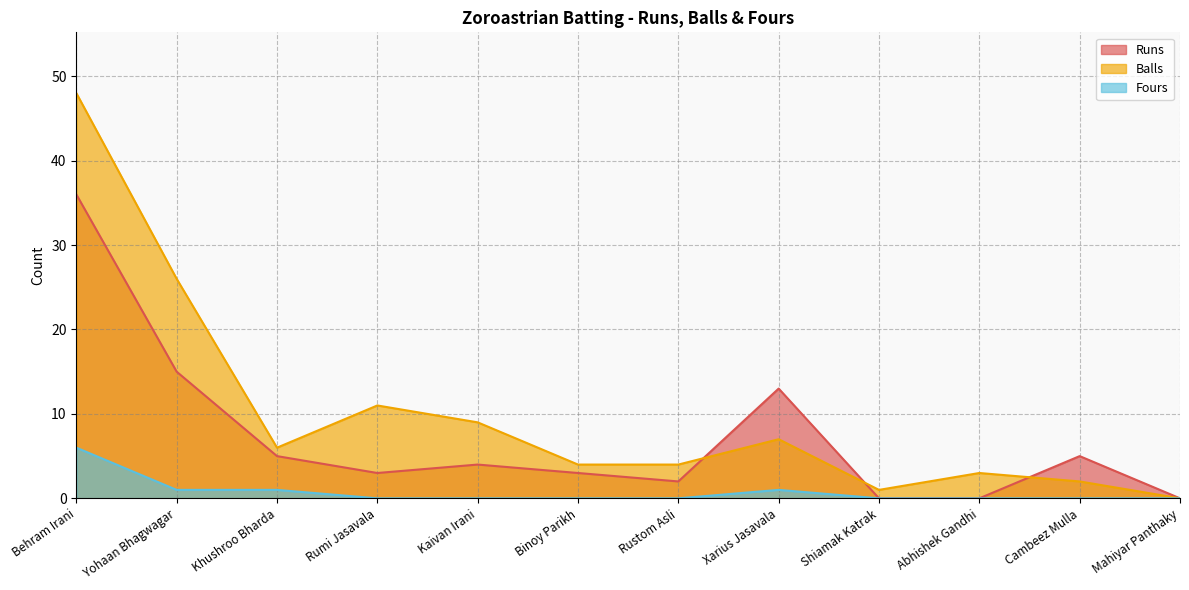

What is the difference between the Balls values at Mahiyar Panthaky and Binoy Parikh?

4